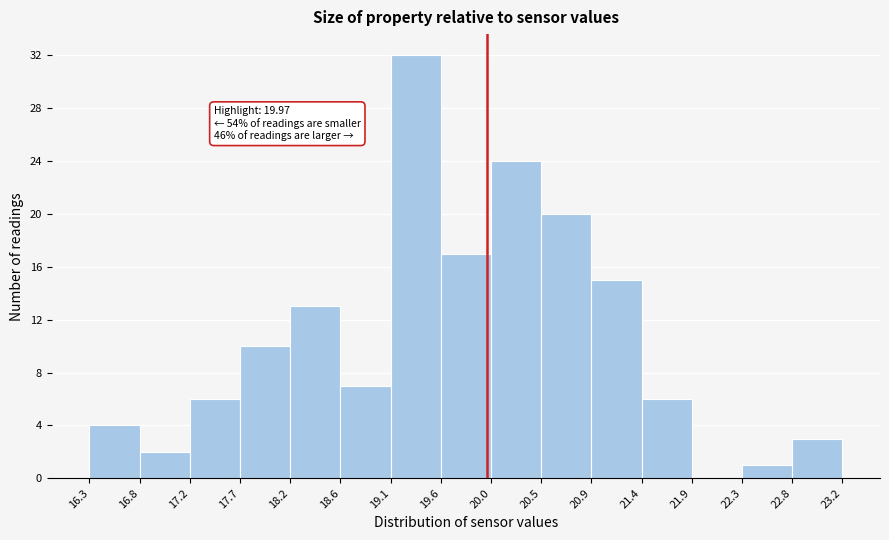

Which range on the x-axis has the tallest bar?

19.1 to 19.6